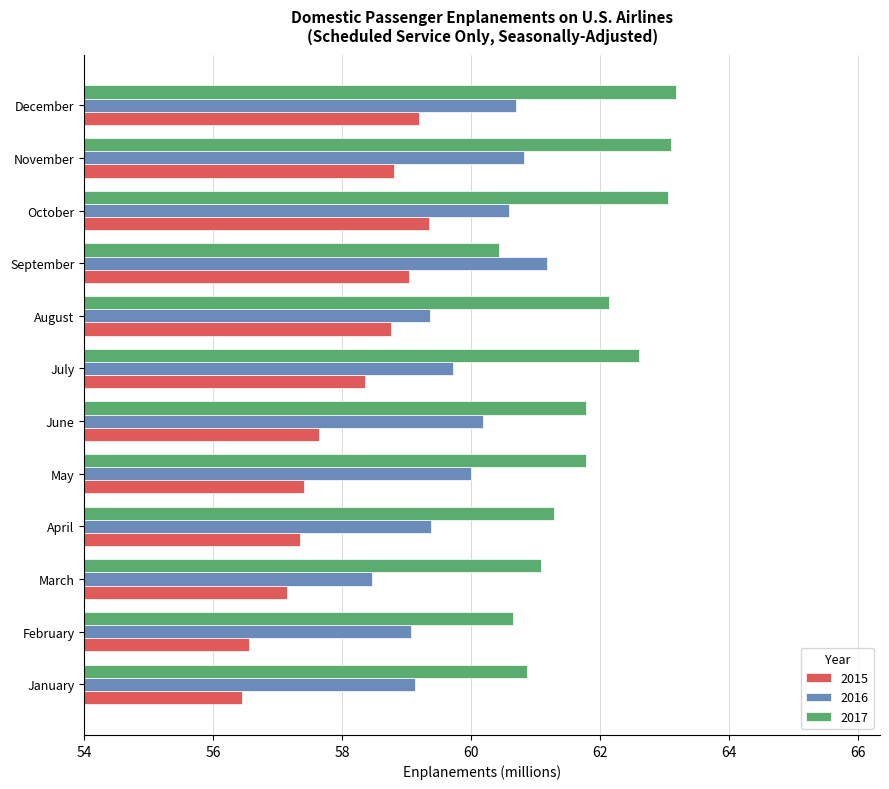

How many data points in 2017 are less than 61?

3